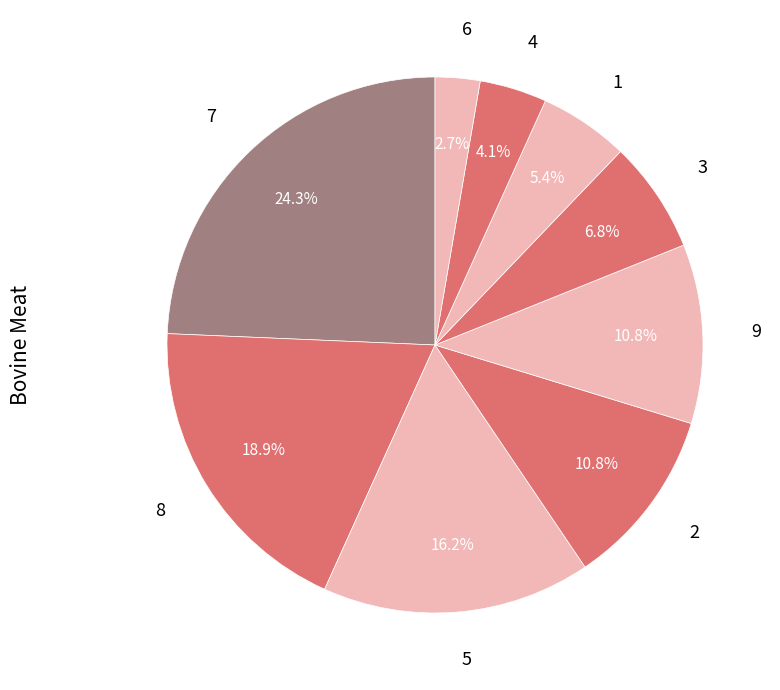

Does 8 represent more than half of the total?

No